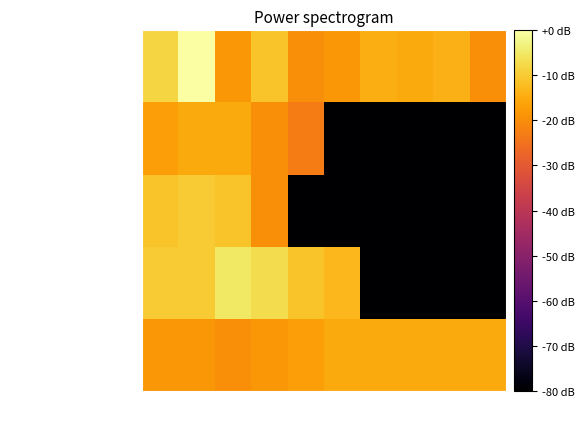

Which has a higher value, 3 or 7?

7